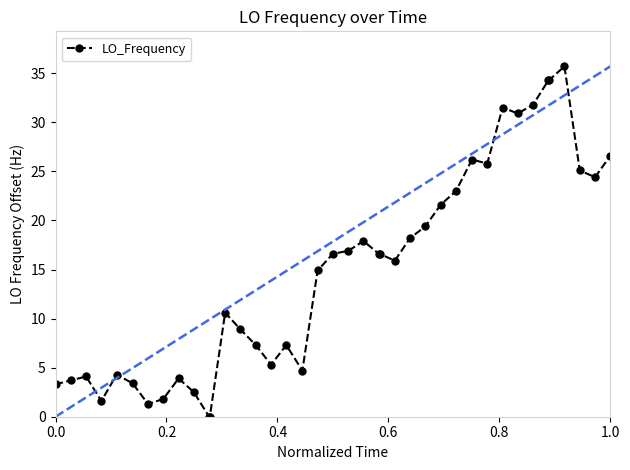

How many lines are shown in the chart?

1